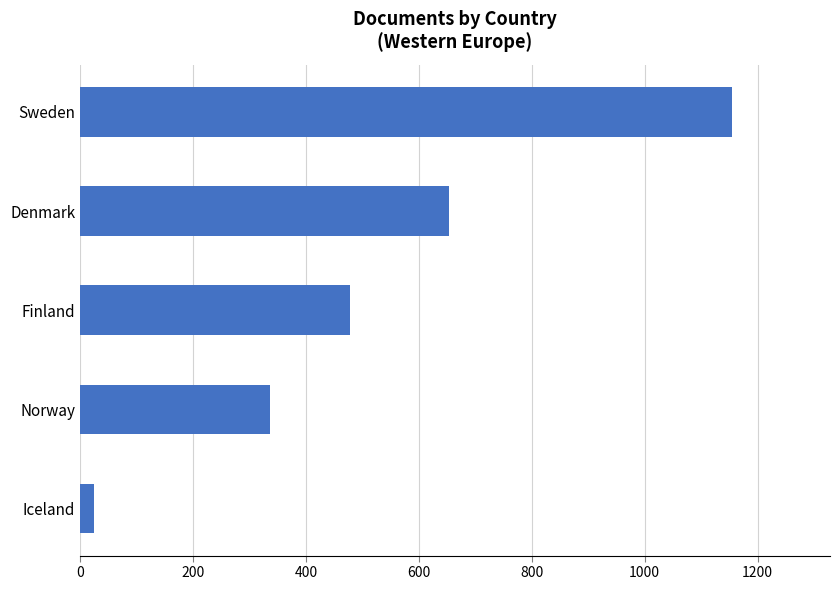

Reading bottom to top, what are all the values shown in this chart?

Iceland=25	Norway=337	Finland=479	Denmark=654	Sweden=1155